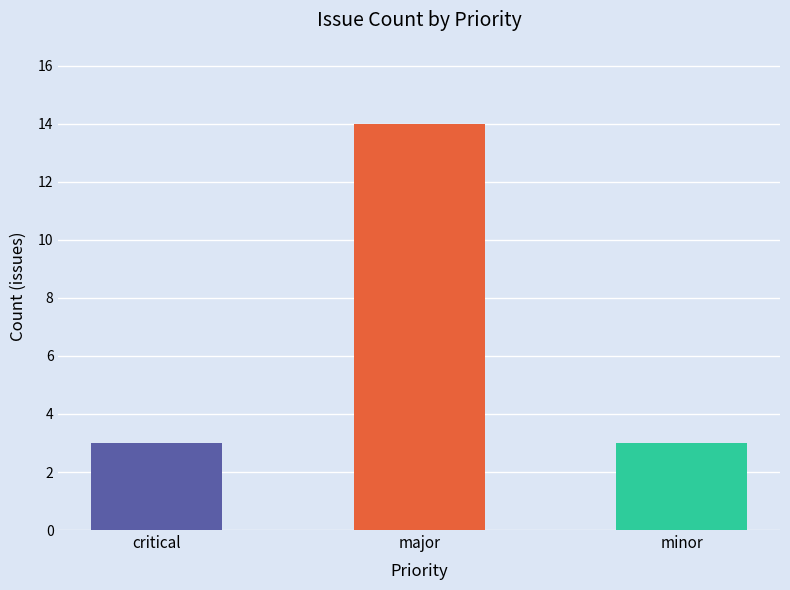

Is it true that the value at minor is 3?

True